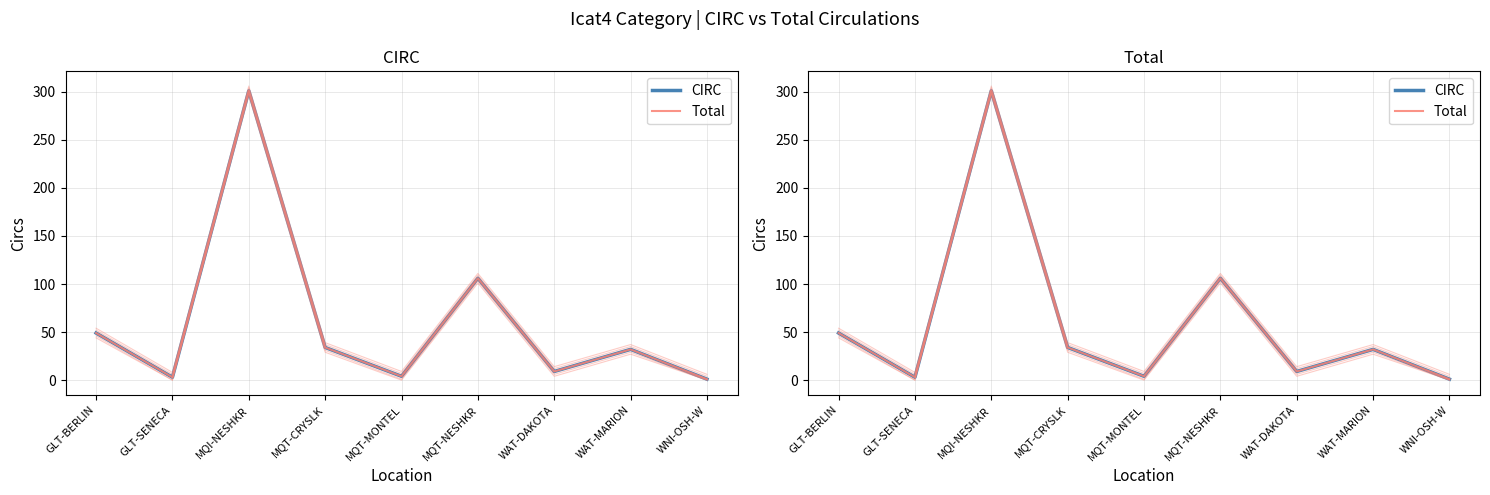

Reading left to right, what are all the values shown in this chart?

CIRC: GLT-BERLIN=49	GLT-SENECA=3	MQI-NESHKR=301	MQT-CRYSLK=34	MQT-MONTEL=4	MQT-NESHKR=106	WAT-DAKOTA=9	WAT-MARION=32	WNI-OSH-W=1
Total: GLT-BERLIN=49	GLT-SENECA=3	MQI-NESHKR=301	MQT-CRYSLK=34	MQT-MONTEL=4	MQT-NESHKR=106	WAT-DAKOTA=9	WAT-MARION=32	WNI-OSH-W=1